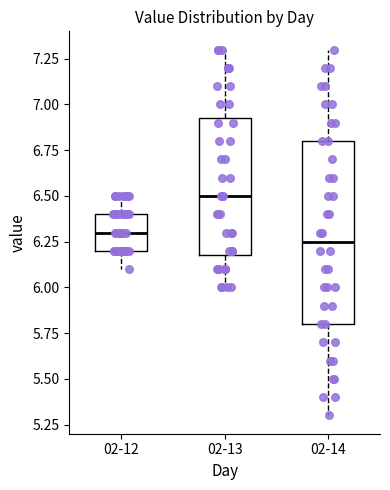

Where does the median line of the box for 02-12 sit on the y-axis? The values are not printed on the chart, so give them approximately, as read against the axis.

6.30